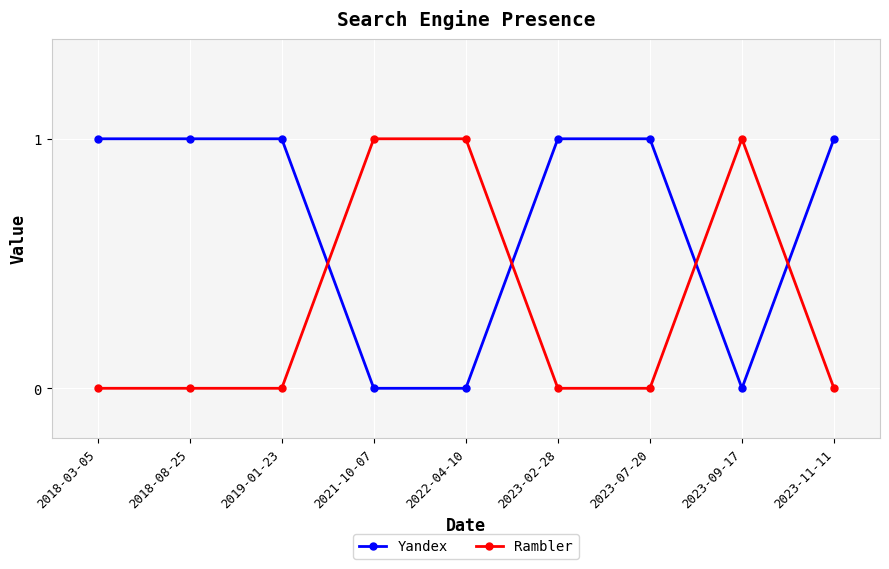

Reading left to right, extract all data points from this chart.

Yandex: 1	1	1	0	0	1	1	0	1
Rambler: 0	0	0	1	1	0	0	1	0